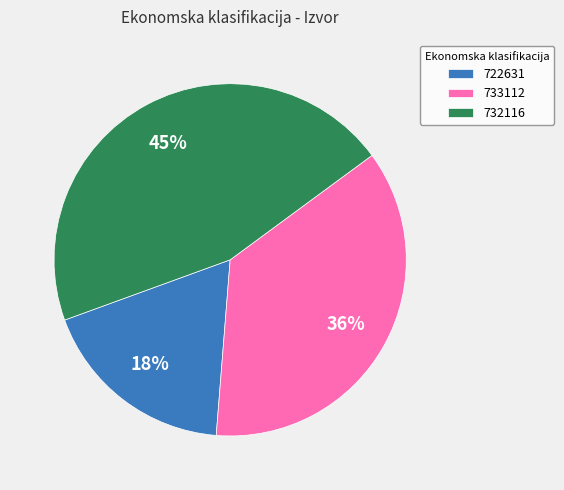

To the nearest percent, what is the difference between the 733112 and 732116 slice percentages?

9%